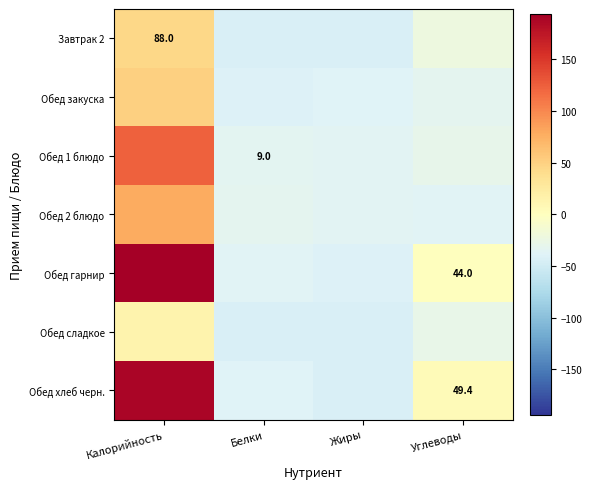

Which series changed the most between Калорийность and Углеводы?

Обед гарнир